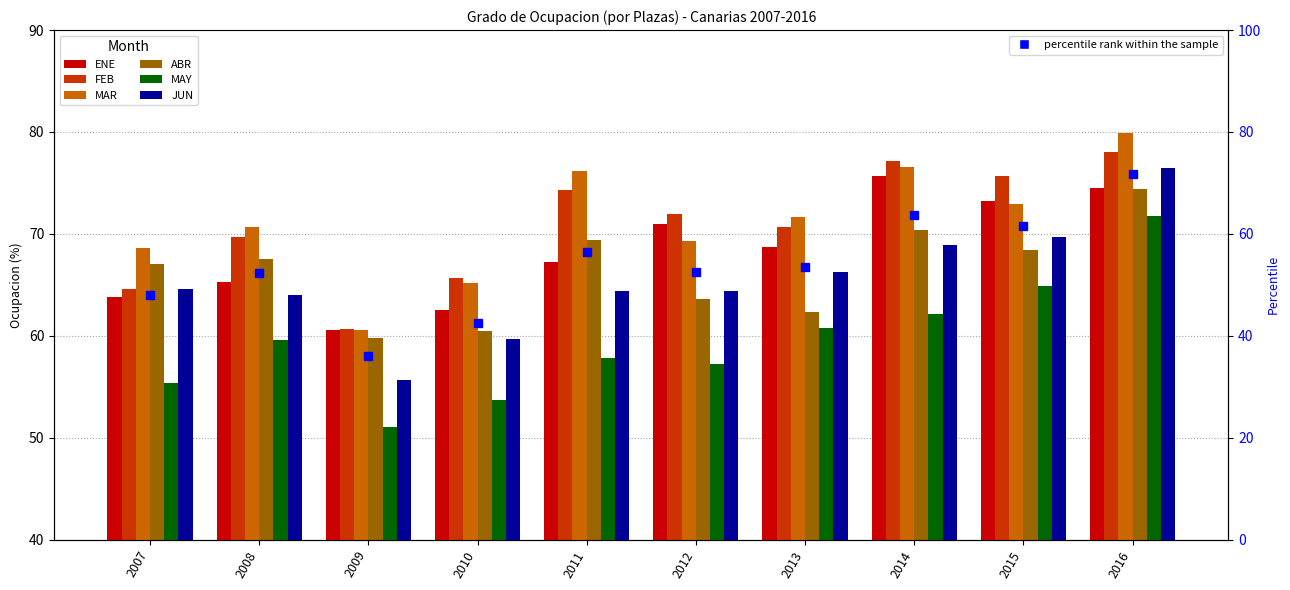

Rank the series at 2007 from lowest to highest value.

MAY, ENE, JUN, FEB, ABR, MAR